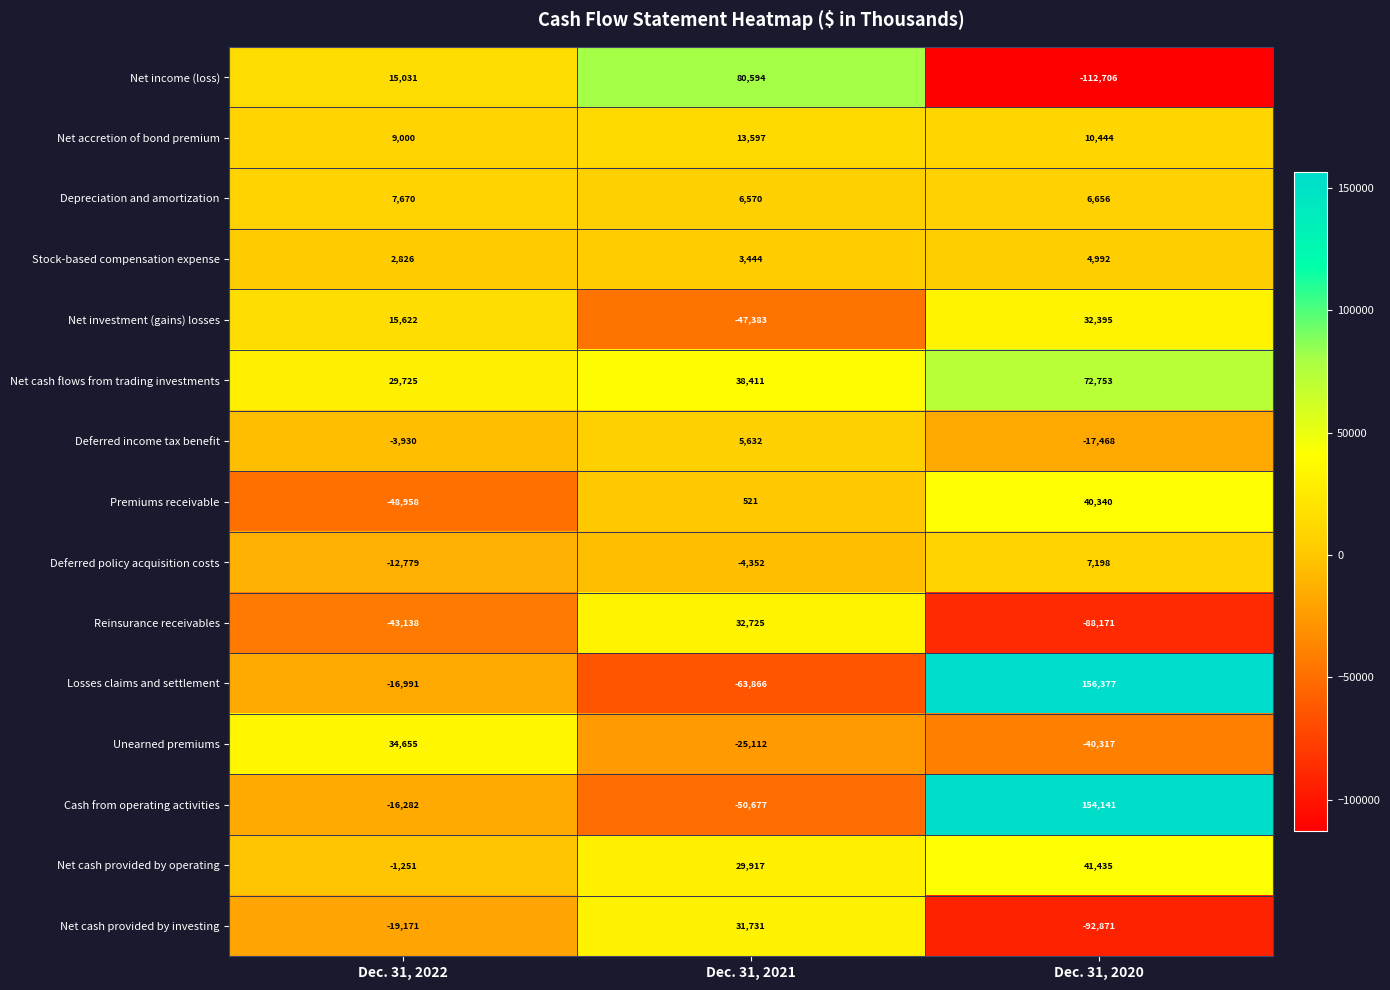

The value of Cash from operating activities at Dec. 31, 2020 is 154141. True or false?

True